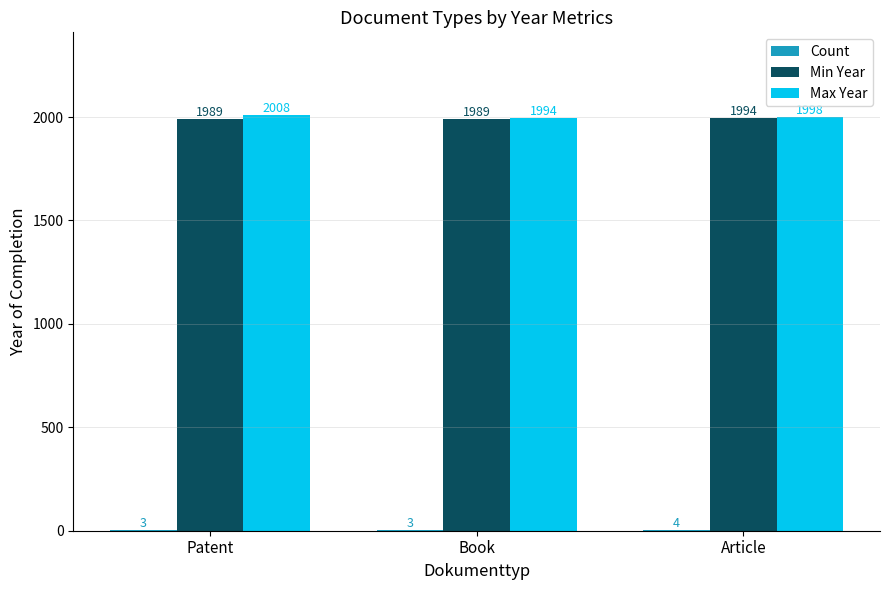

What is the total value across all series at Book?

3986